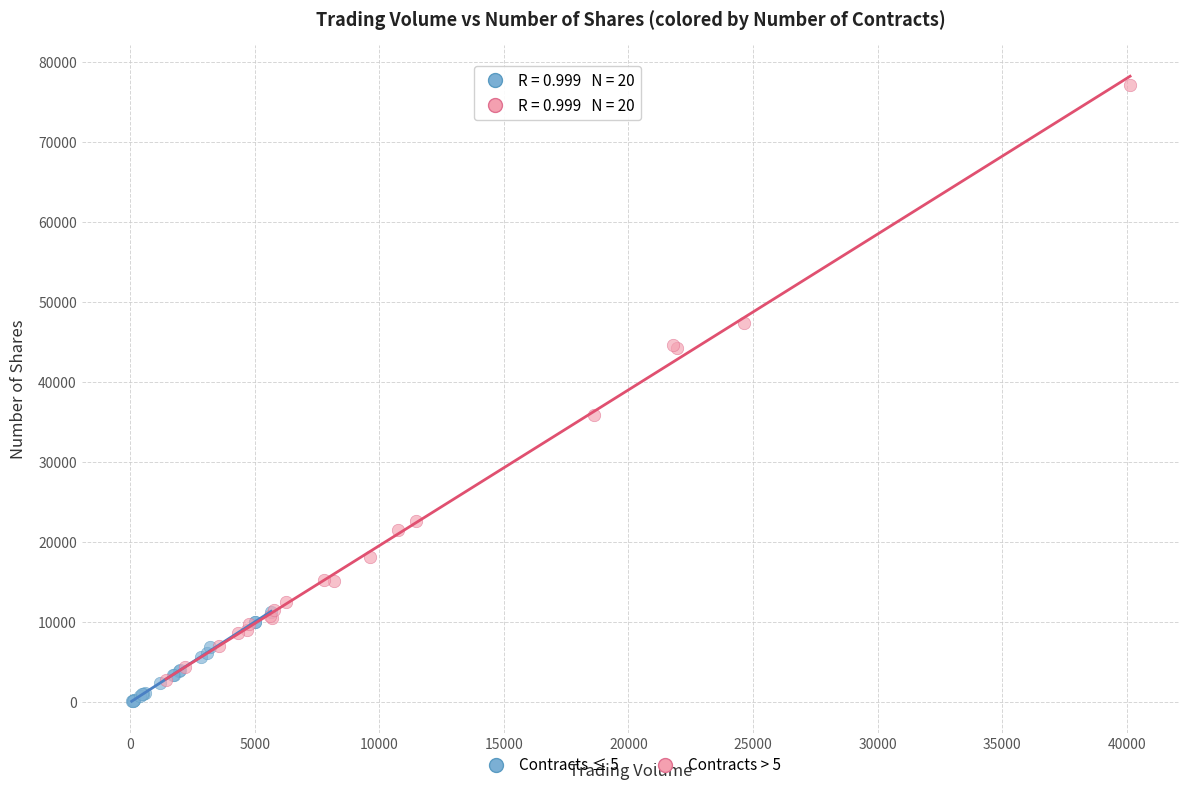

Which series has the largest Y range (max minus min)?

Contracts > 5